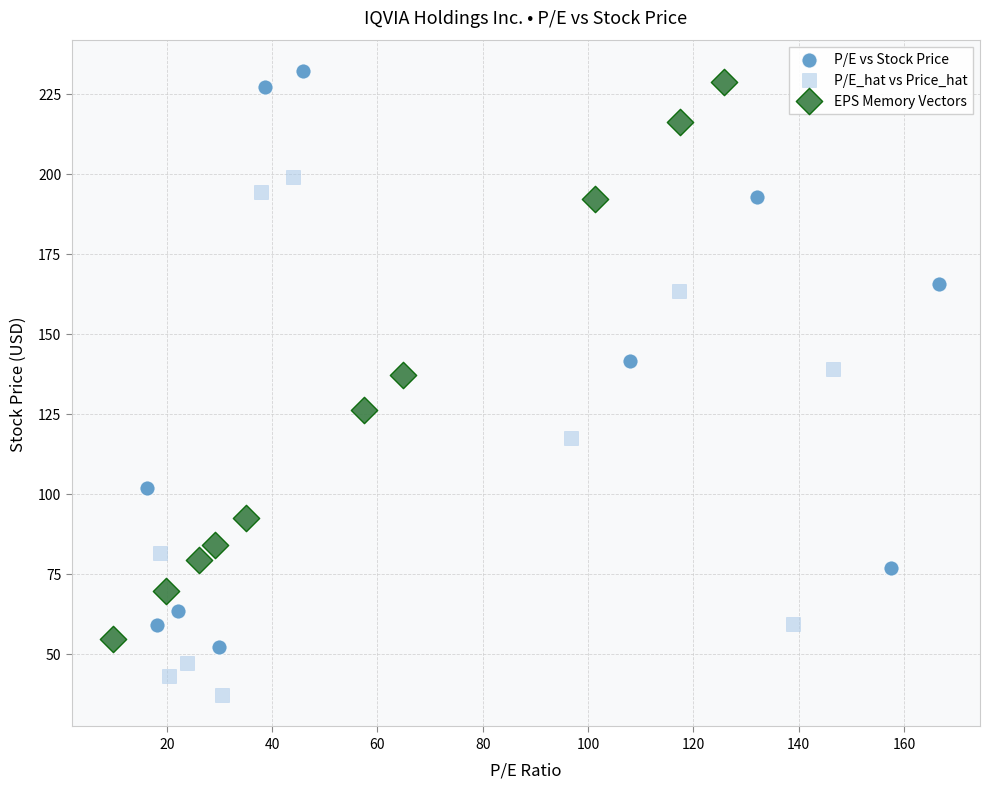

Which series has the largest Y range (max minus min)?

P/E vs Stock Price